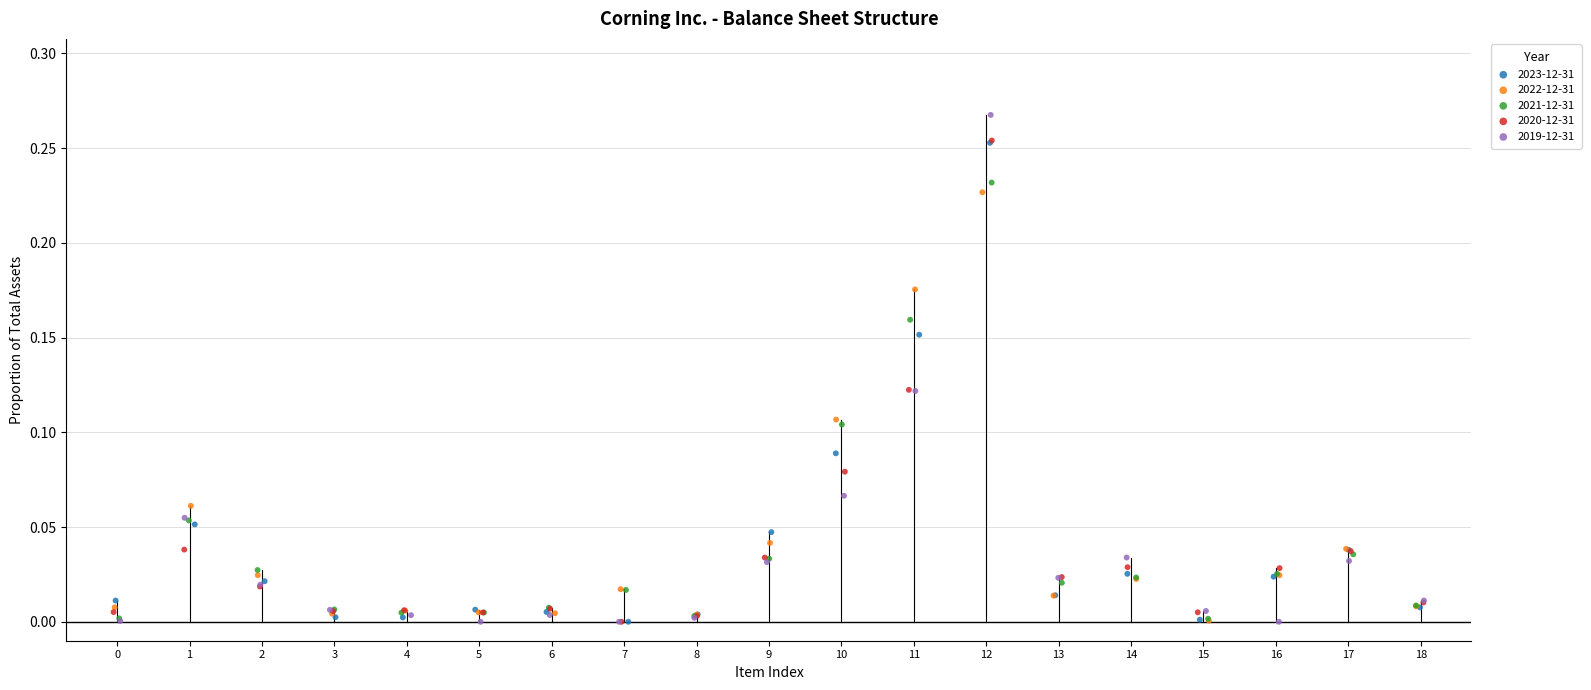

Which series has the largest Y range (max minus min)?

2019-12-31